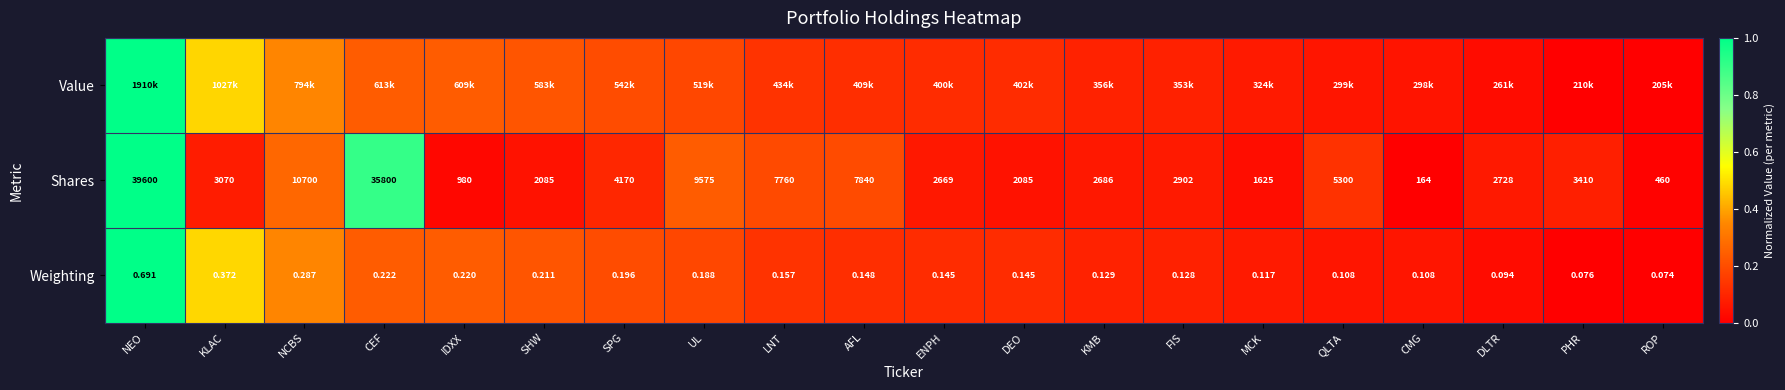

Which category has the lowest value in the Weighting series?

ROP